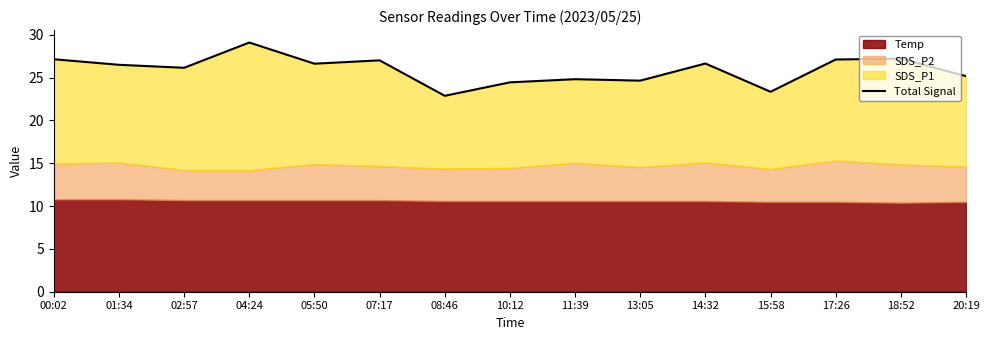

What is the sum of the values at 20:19 and 14:32?

51.8